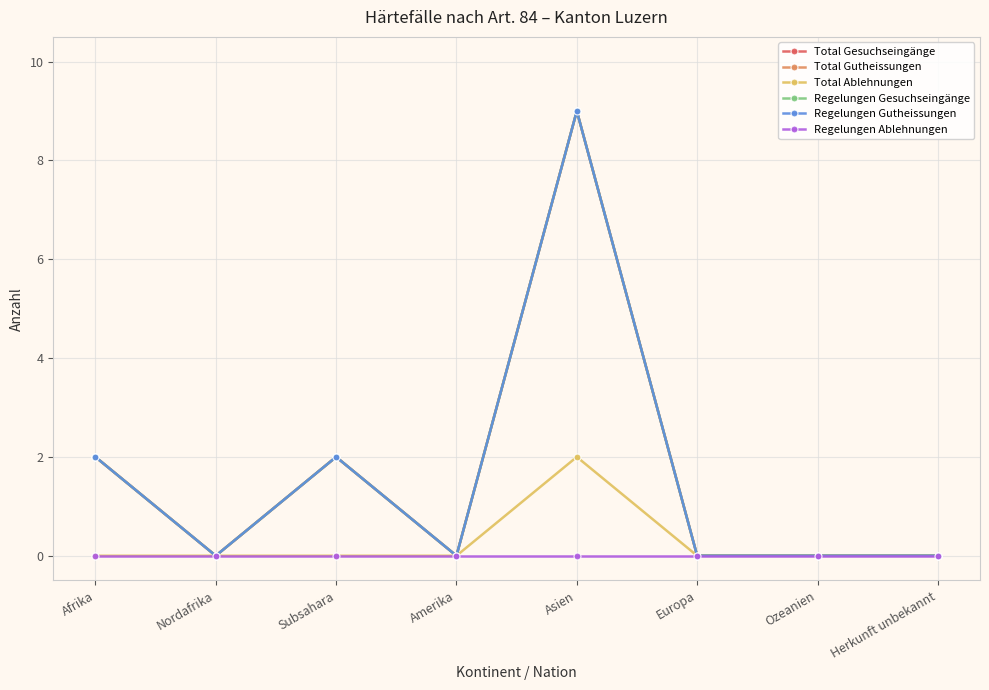

What are all the series names shown in the legend?

Total Gesuchseingänge, Total Gutheissungen, Total Ablehnungen, Regelungen Gesuchseingänge, Regelungen Gutheissungen, Regelungen Ablehnungen